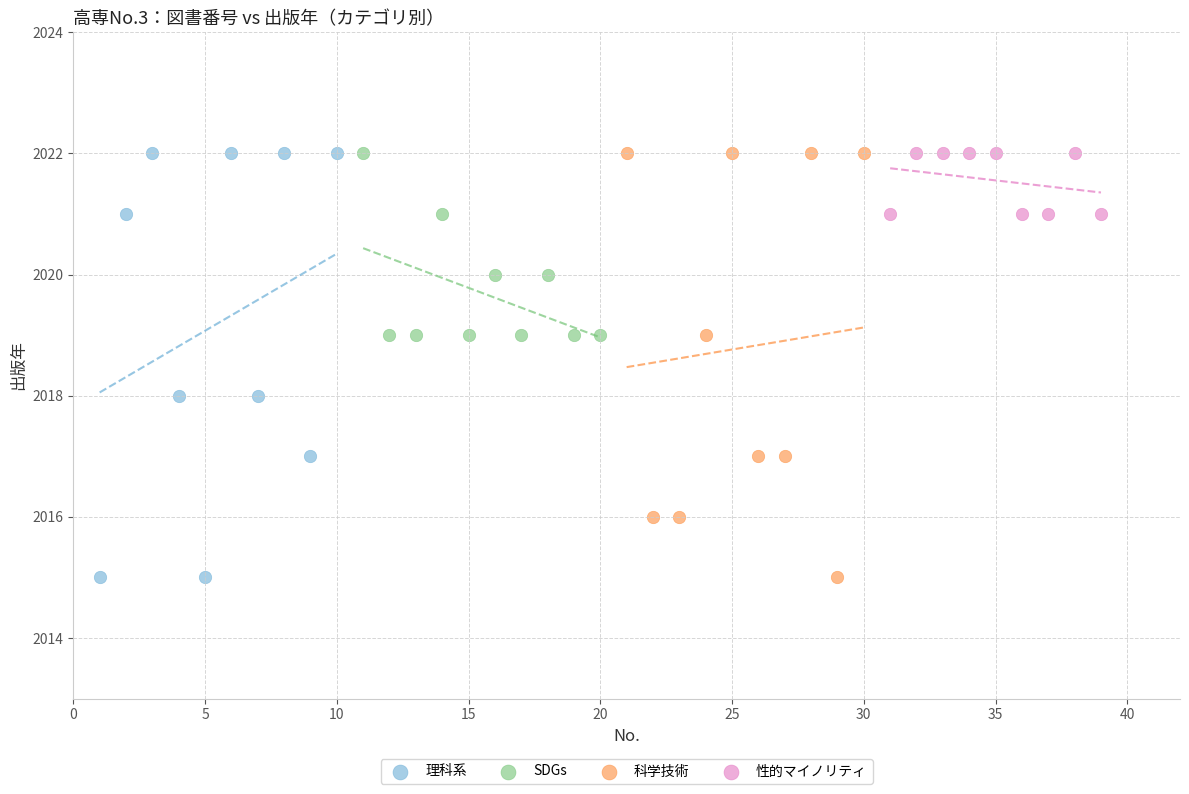

What are all the series names shown in the legend?

理科系, SDGs, 科学技術, 性的マイノリティ